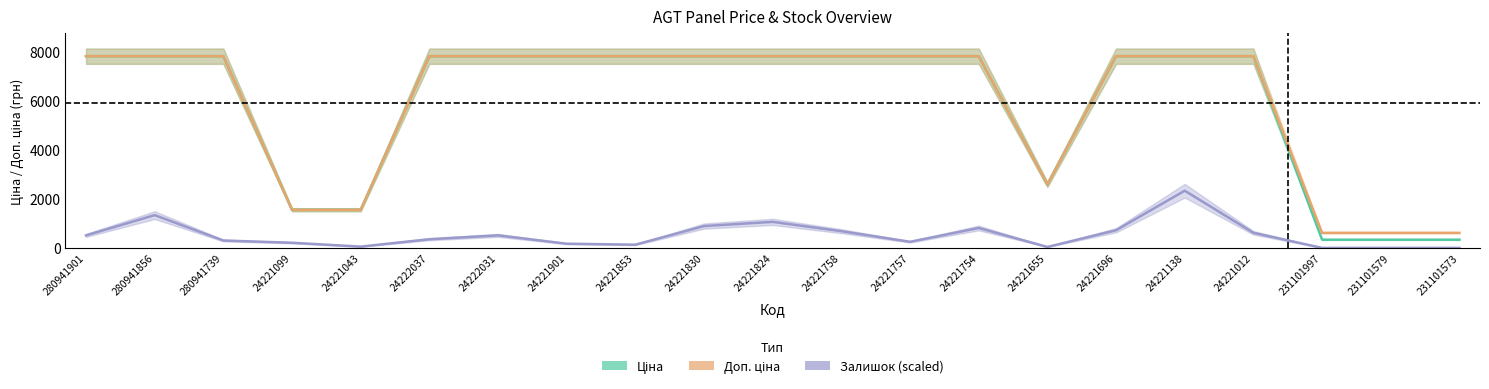

At which label is Ціна closest to 4063?

24221655